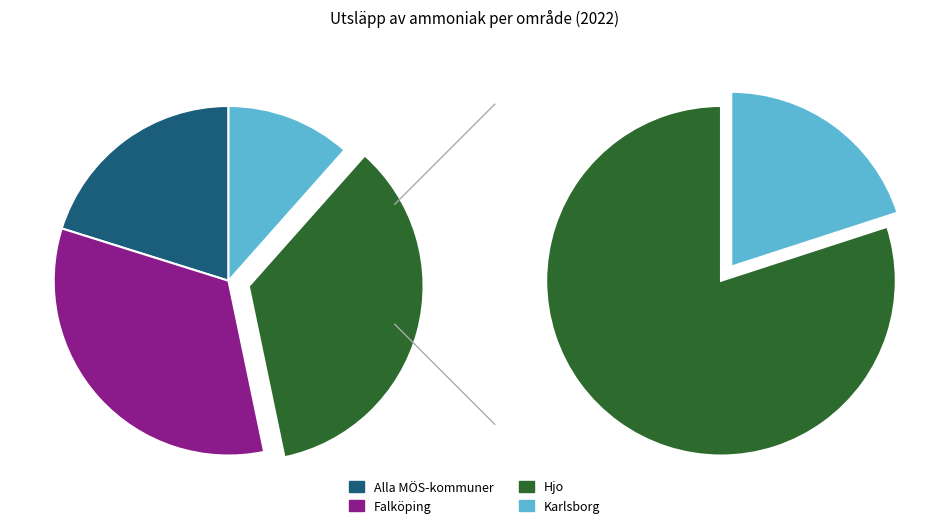

Is there a majority slice in this chart?

No